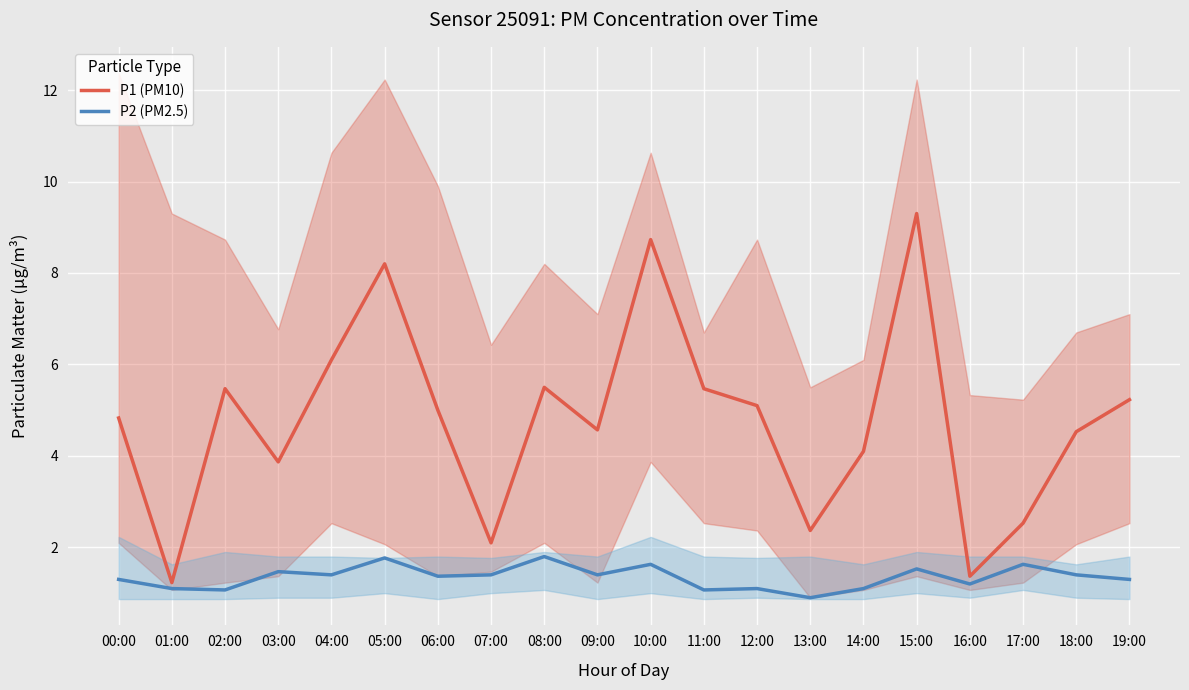

Where is the first local minimum for P1 (PM10)?

01:00